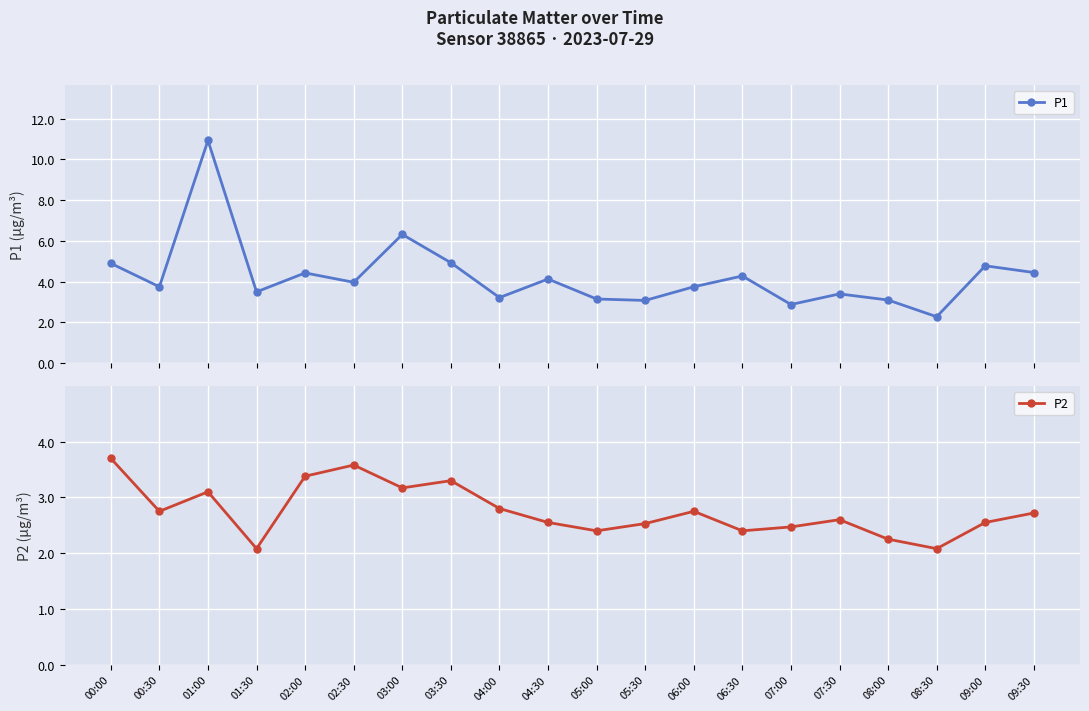

At 05:30, list the series in order from smallest to largest.

P2, P1